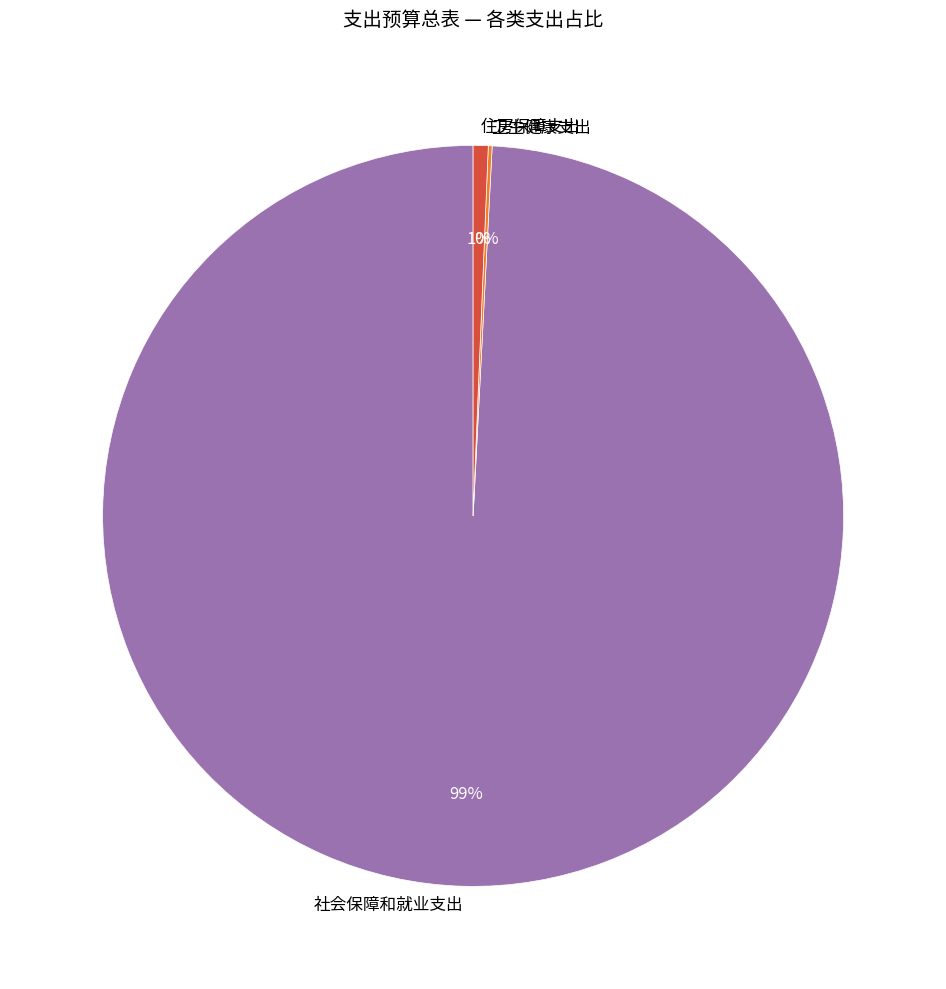

Does 社会保障和就业支出 represent more than half of the total?

Yes